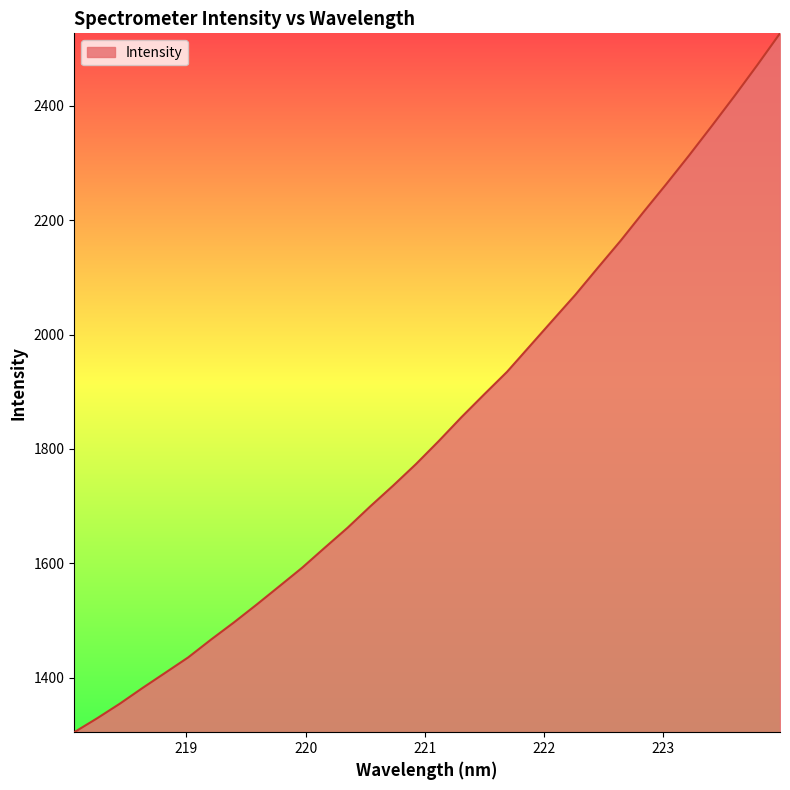

Does the chart display data point markers on the line(s)?

No